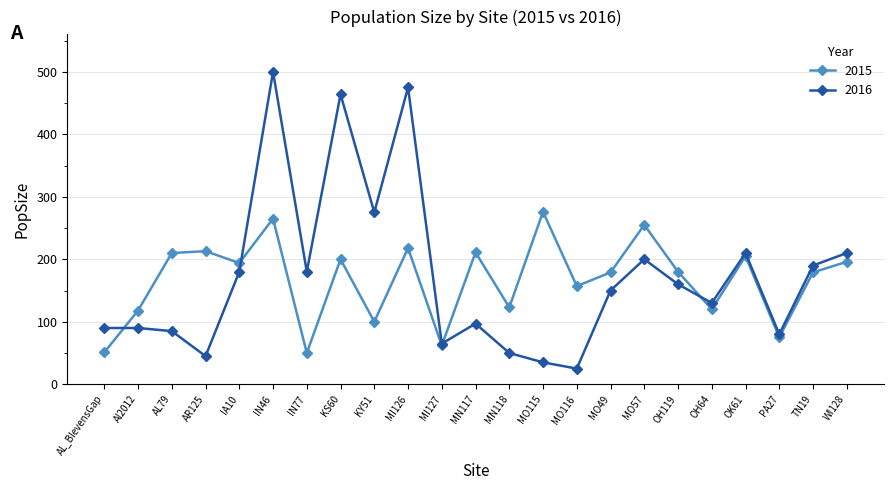

What is the label of the 14th point from the right?

MI126